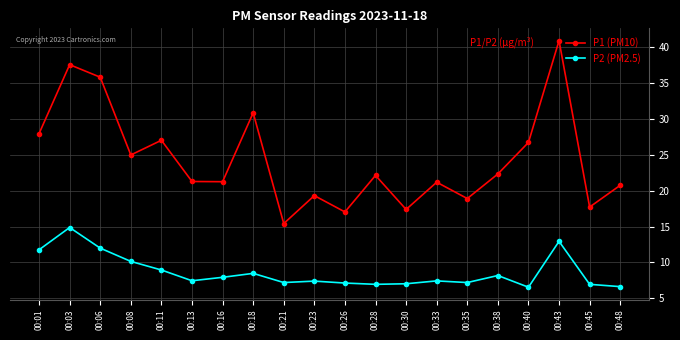

At which category does the chart reach its peak across all series?

00:43